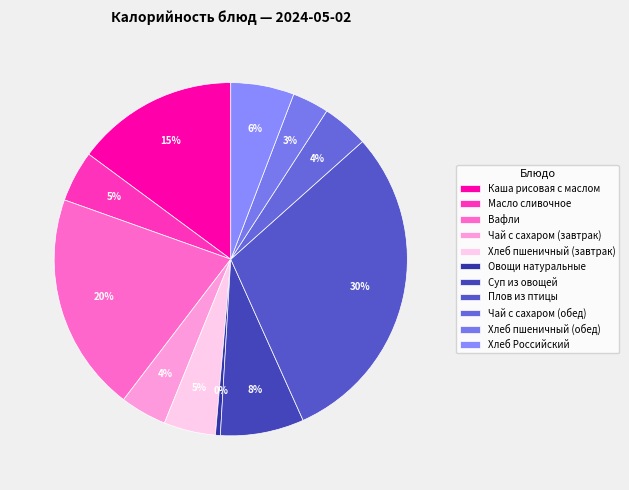

Which slice is the smallest?

Овощи натуральные